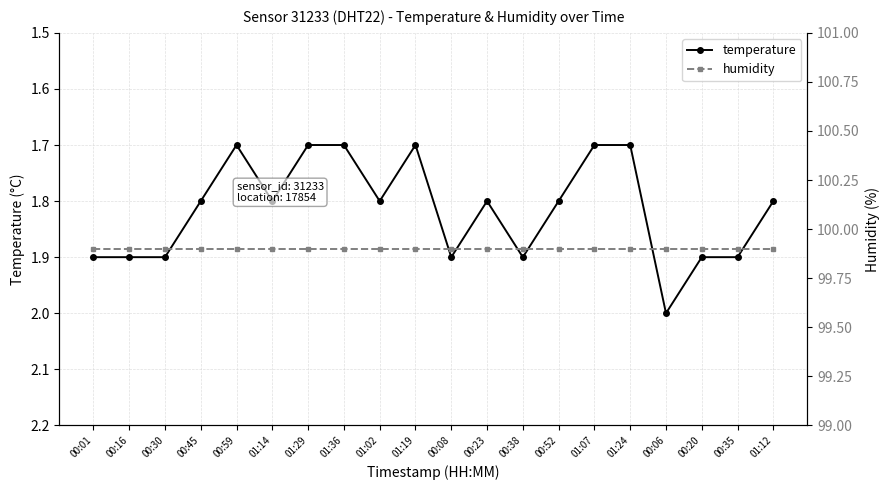

Between 00:06 and 01:19, which is larger?

00:06